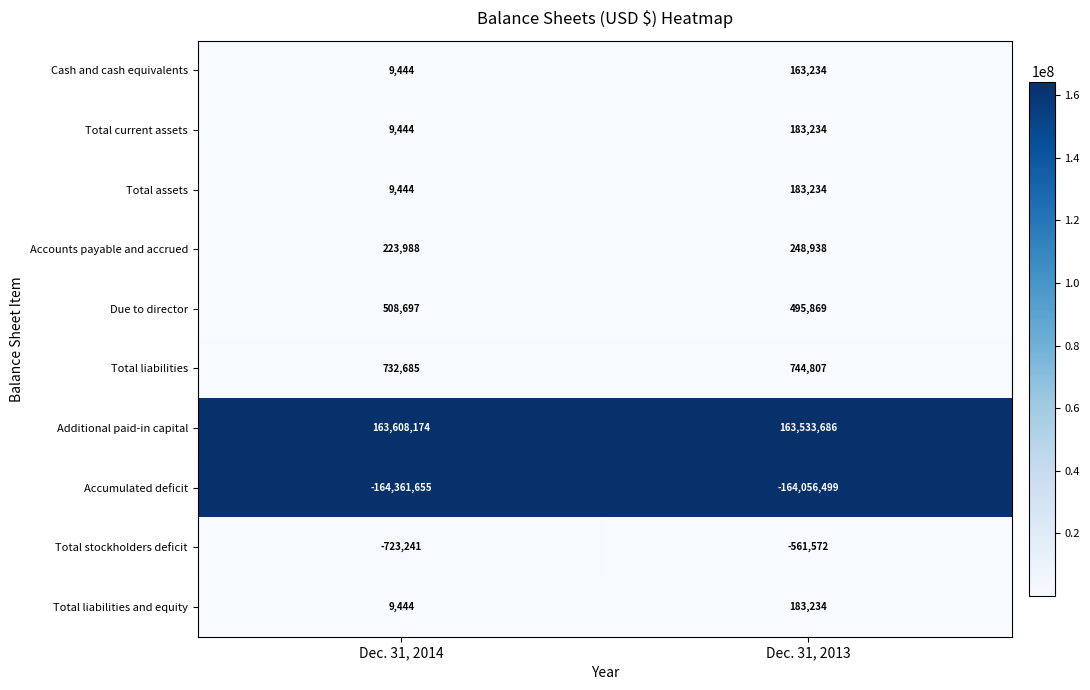

Where is Cash and cash equivalents nearest to the value 86339?

Dec. 31, 2014